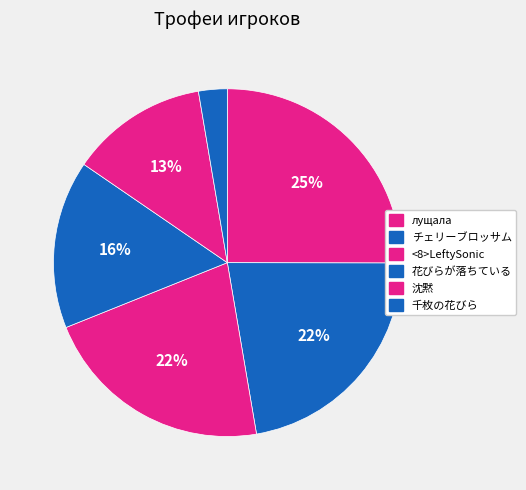

Is the sum of 沈黙 and лущала greater than half?

No